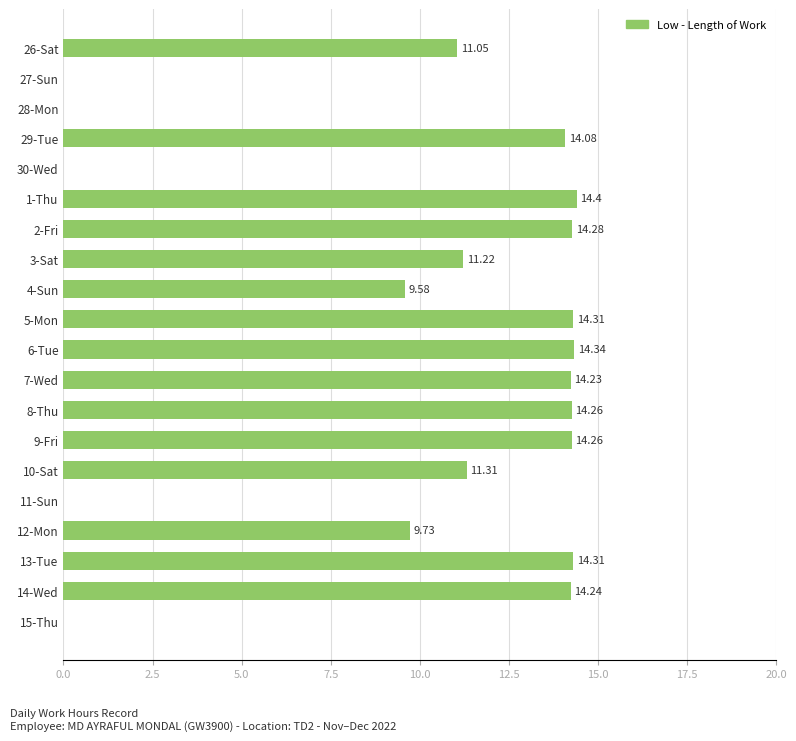

What is the ratio of the value at 4-Sun to the value at 7-Wed?

0.7